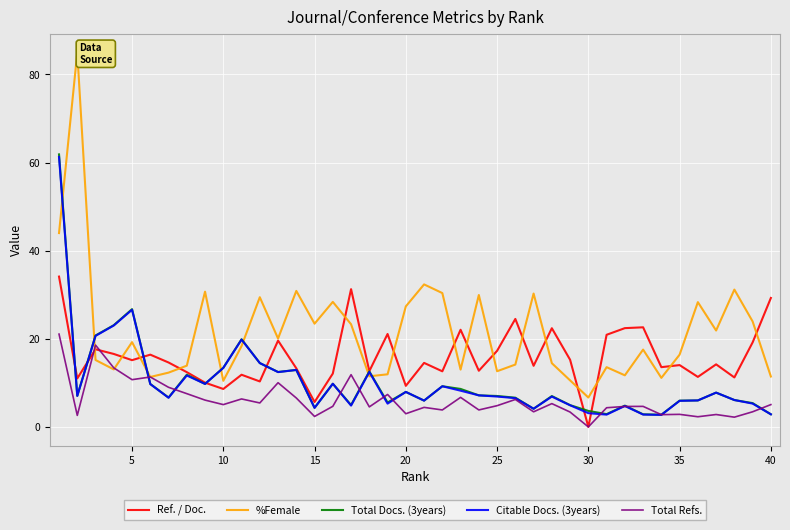

Which series has the widest spread of values?

%Female